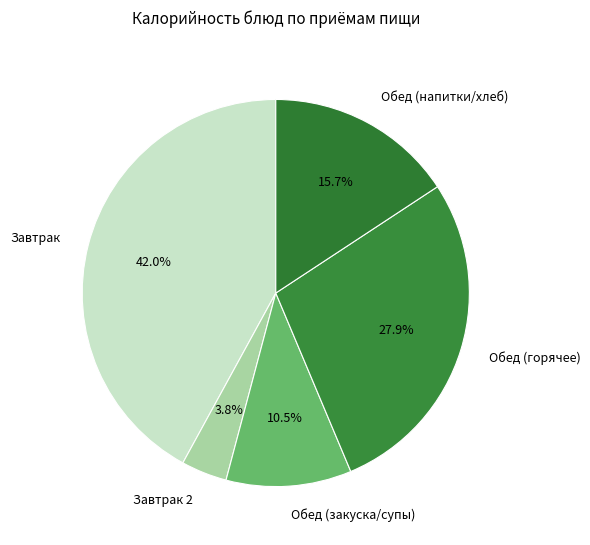

Which category has the biggest portion of the pie?

Завтрак